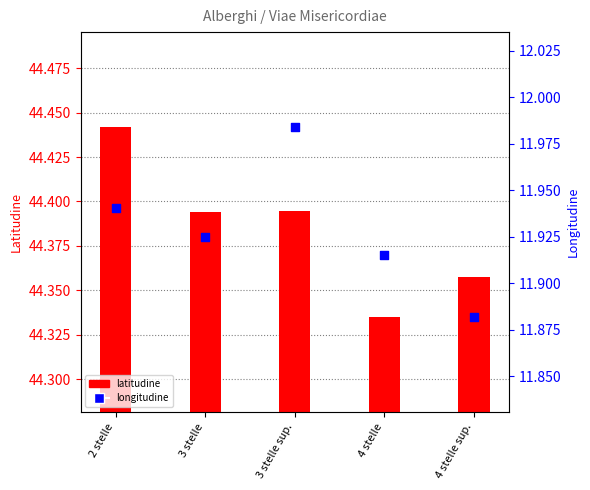

At which category is the sum across all series the highest?

2 stelle